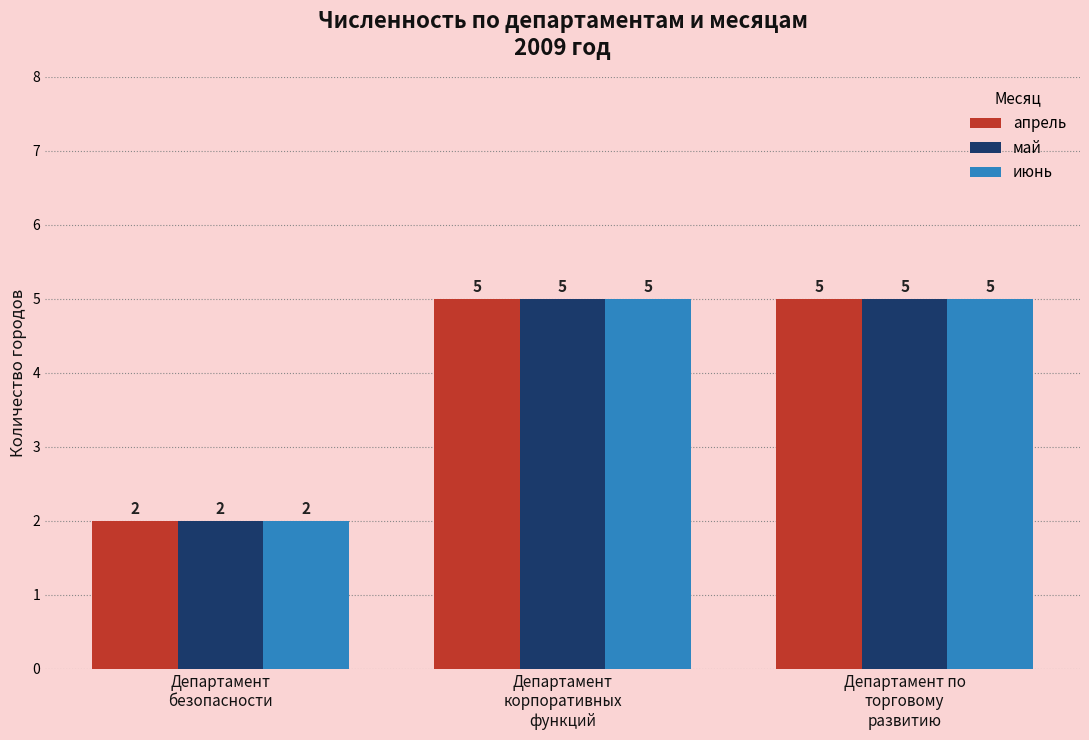

What is the average value of the май series?

4